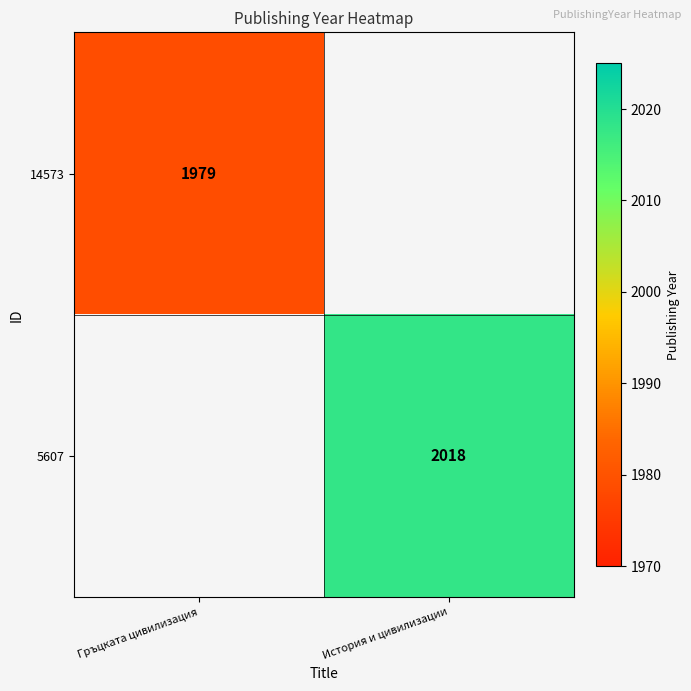

Is the value of 5607 at История и цивилизации greater than the value of 14573 at Гръцката цивилизация?

Yes